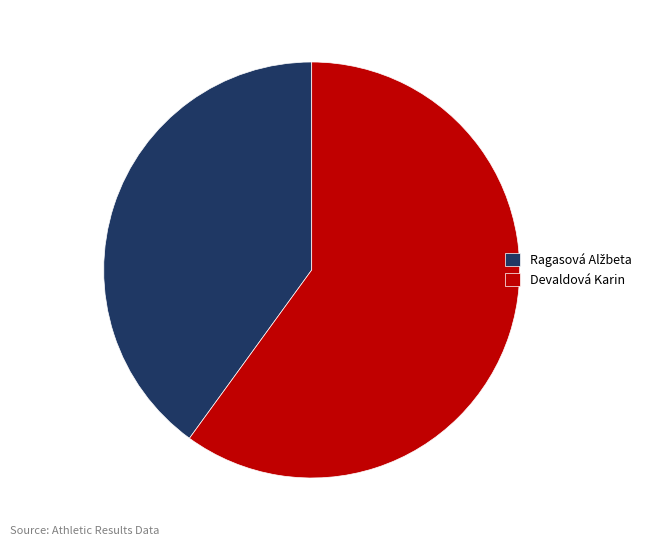

What is the largest slice in the pie chart?

Devaldová Karin